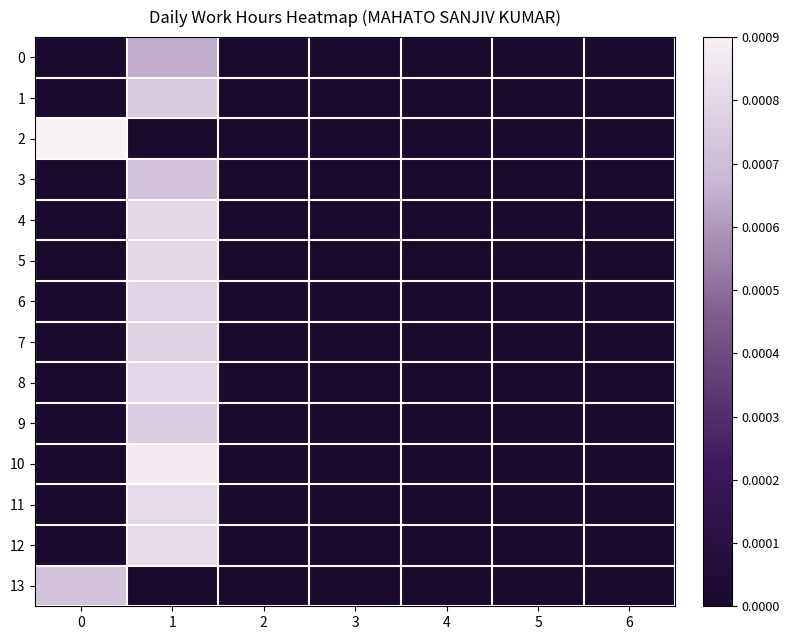

How many distinct data groups are displayed?

14